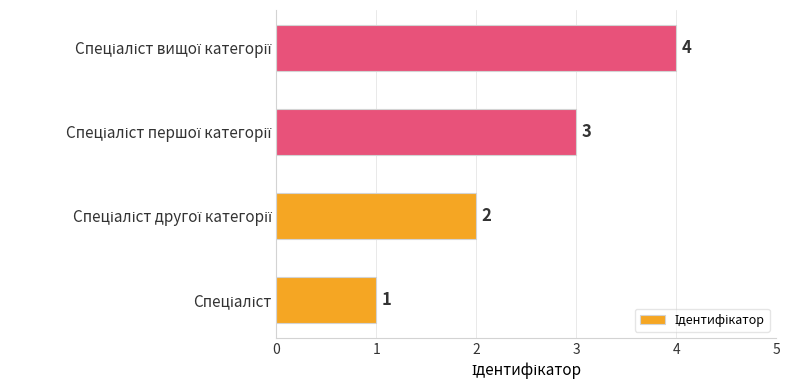

What is the sum of all values?

10